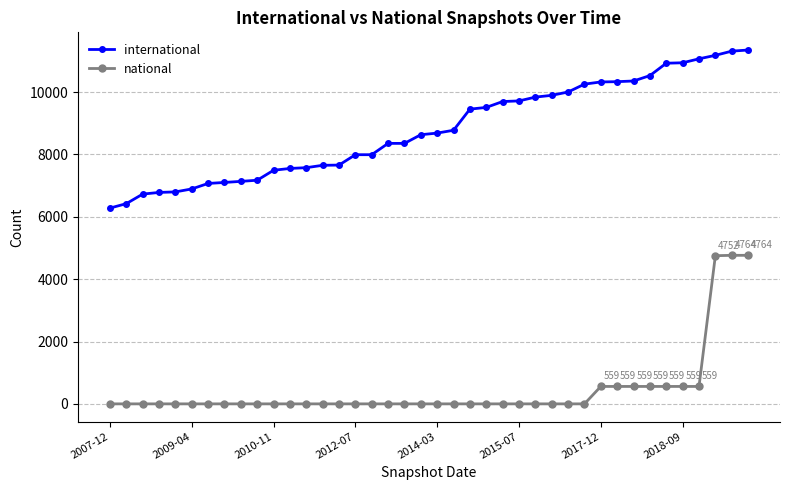

Rank the series by their maximum value, from lowest to highest.

national, international